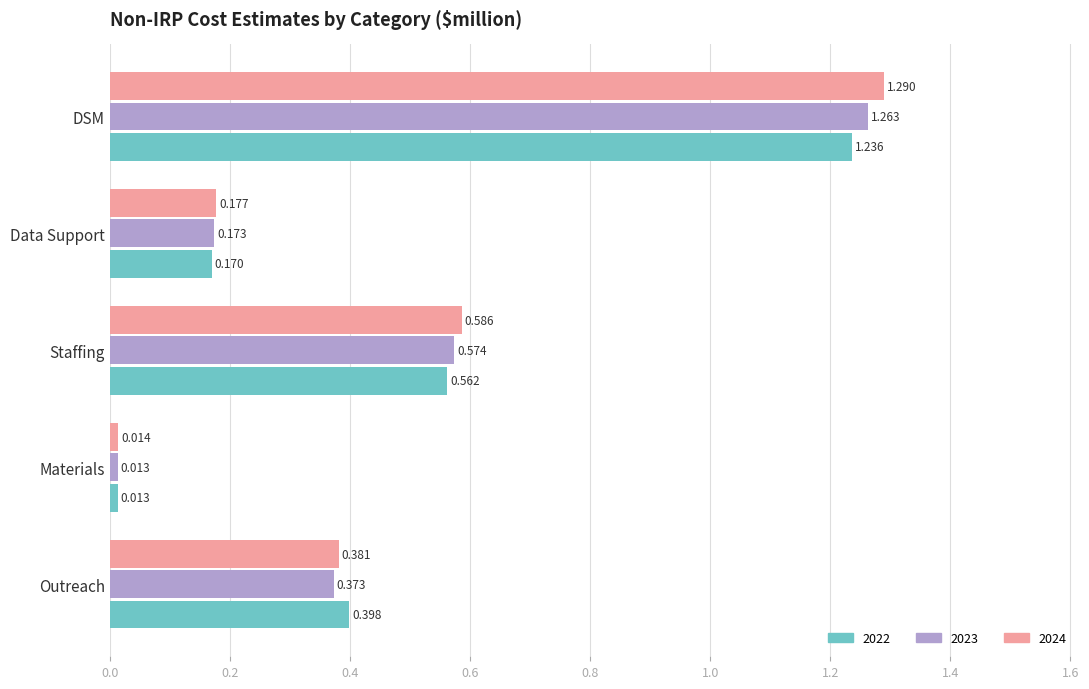

Where is 2024 nearest to the value 0?

Materials